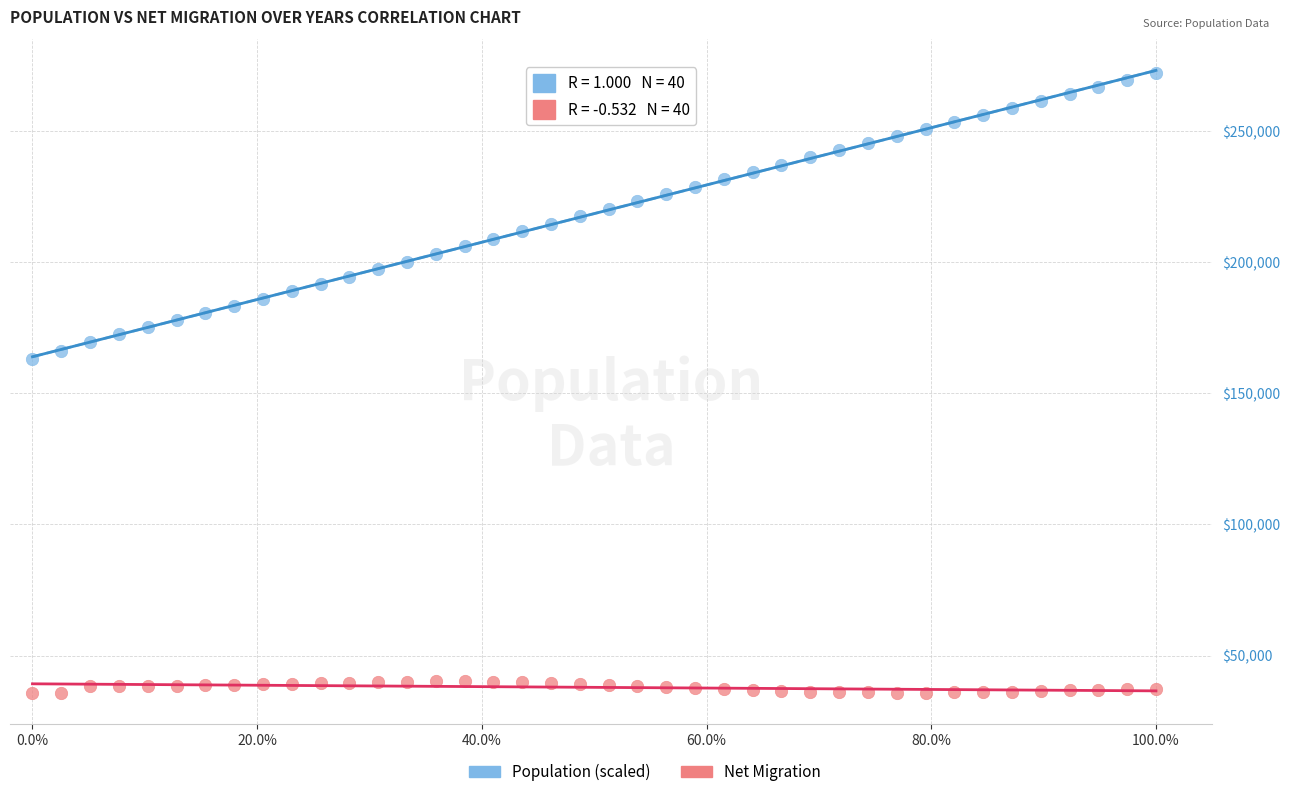

Which series reaches the maximum Y coordinate?

Population (scaled)